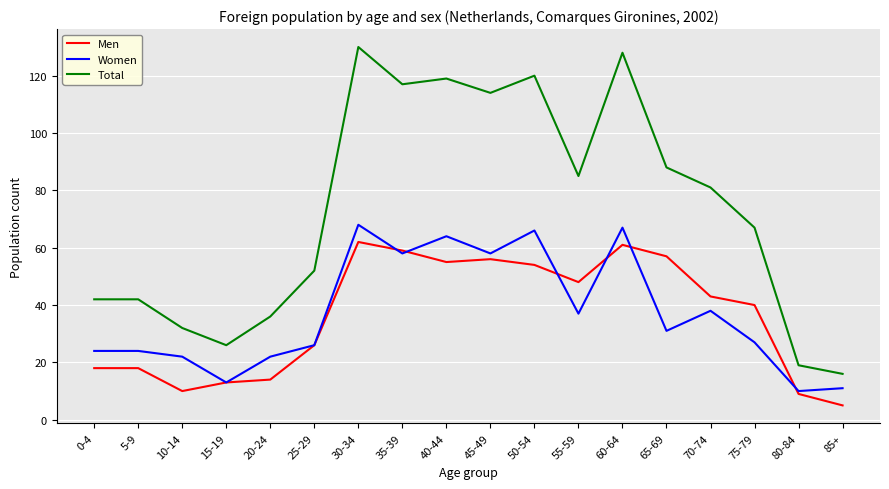

The value of Total at 80-84 is 6. True or false?

False